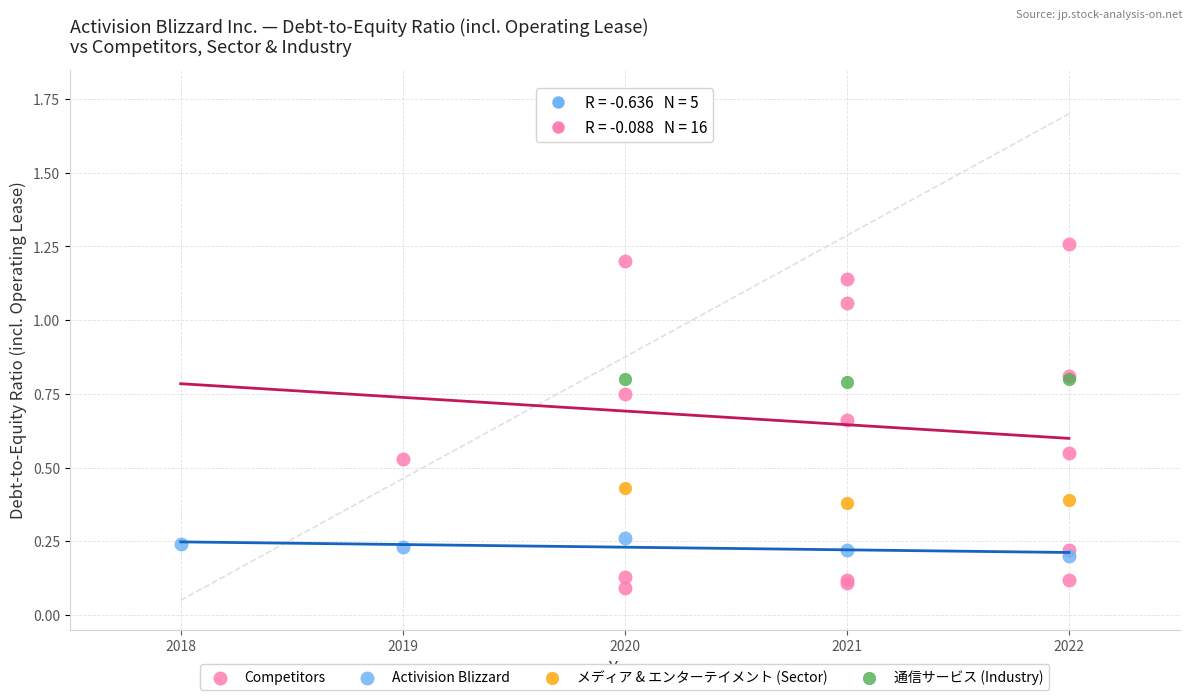

Which series contains the lowest Y value?

Competitors